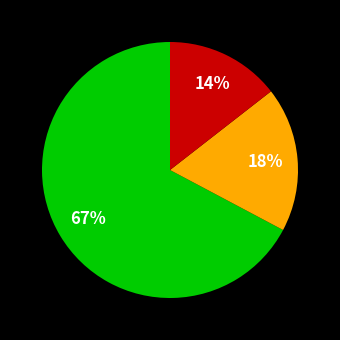

To the nearest percent, what is the average slice percentage?

33%